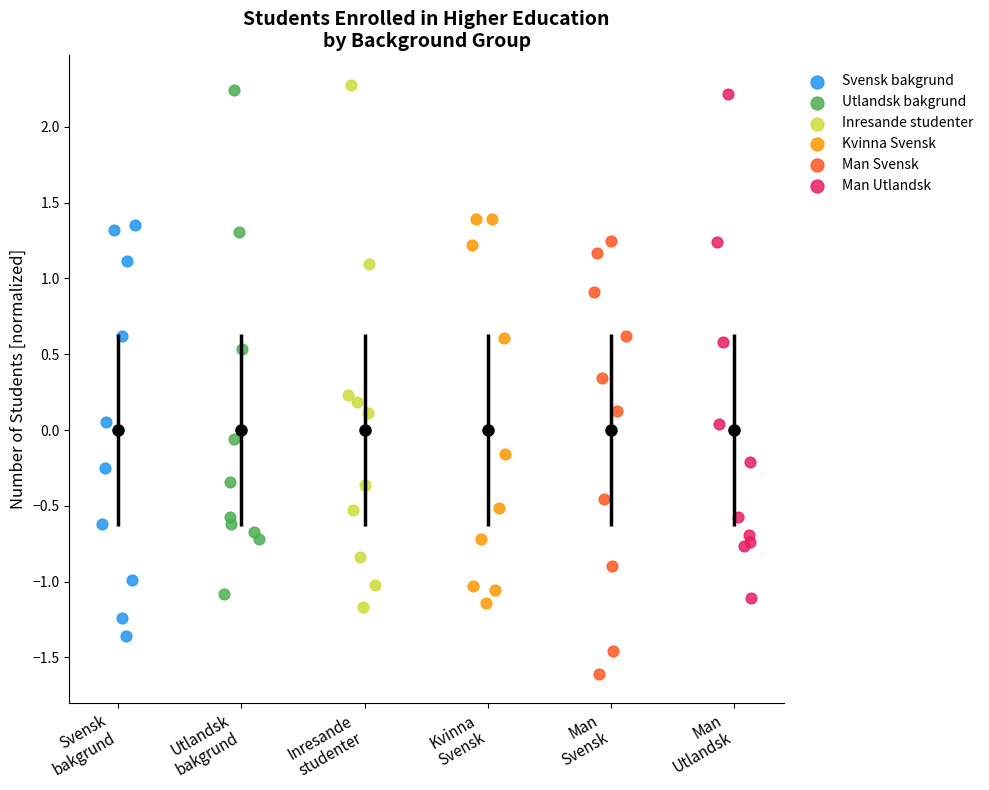

Which series contains the highest Y value?

Inresande studenter